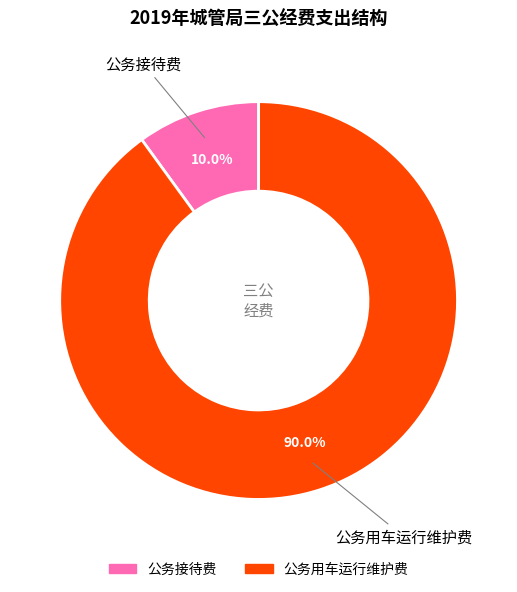

To the nearest percent, what is the difference between the largest and smallest slice percentages?

80%